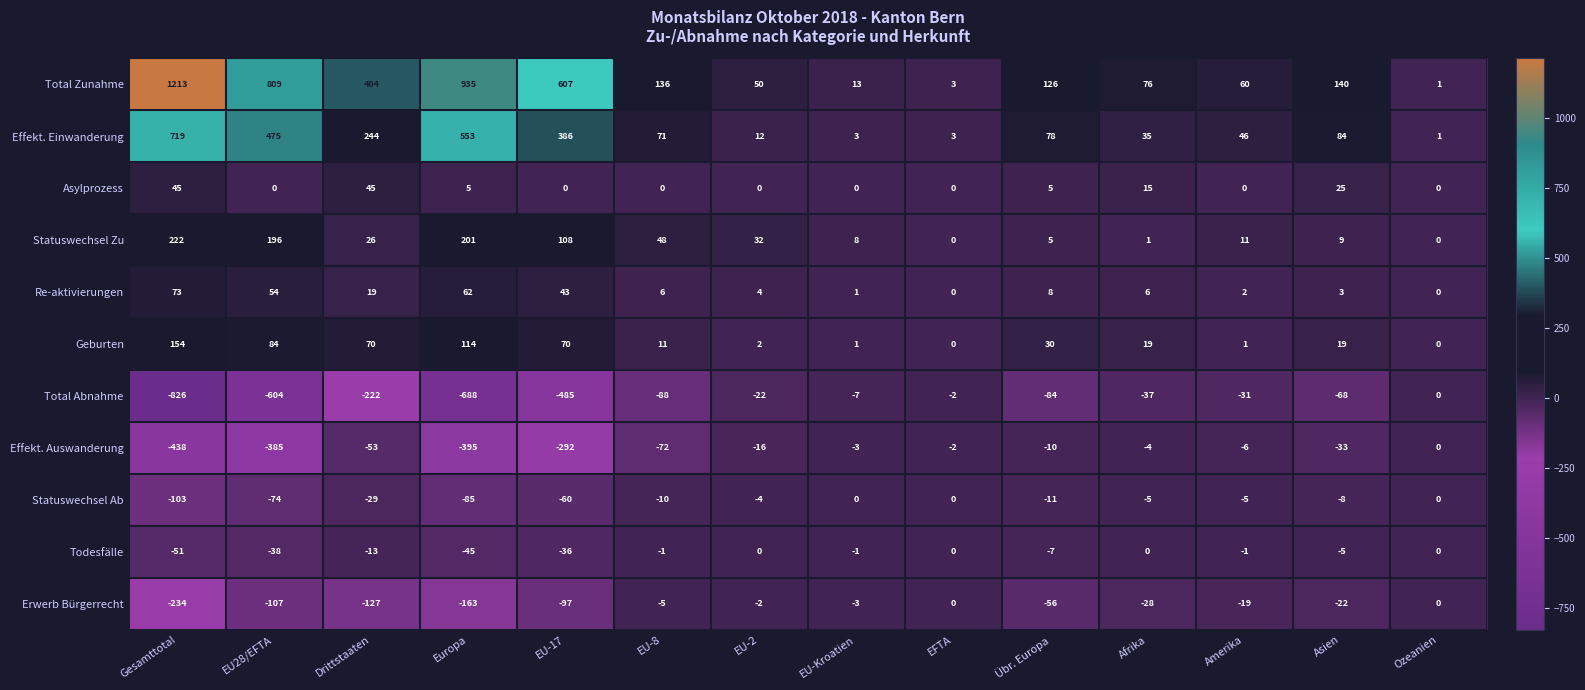

Between EU-2 and EFTA, which series saw the biggest shift?

Total Zunahme